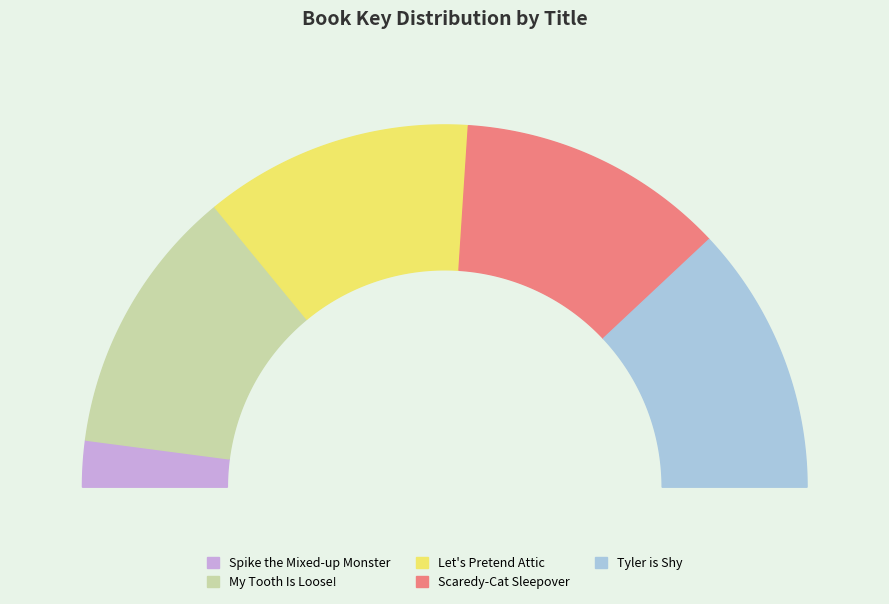

What is the smallest slice in the pie chart?

Spike the Mixed-up Monster